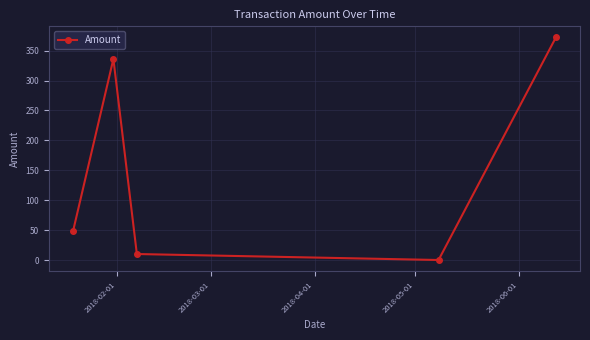

What is the difference between the maximum and minimum values?

372